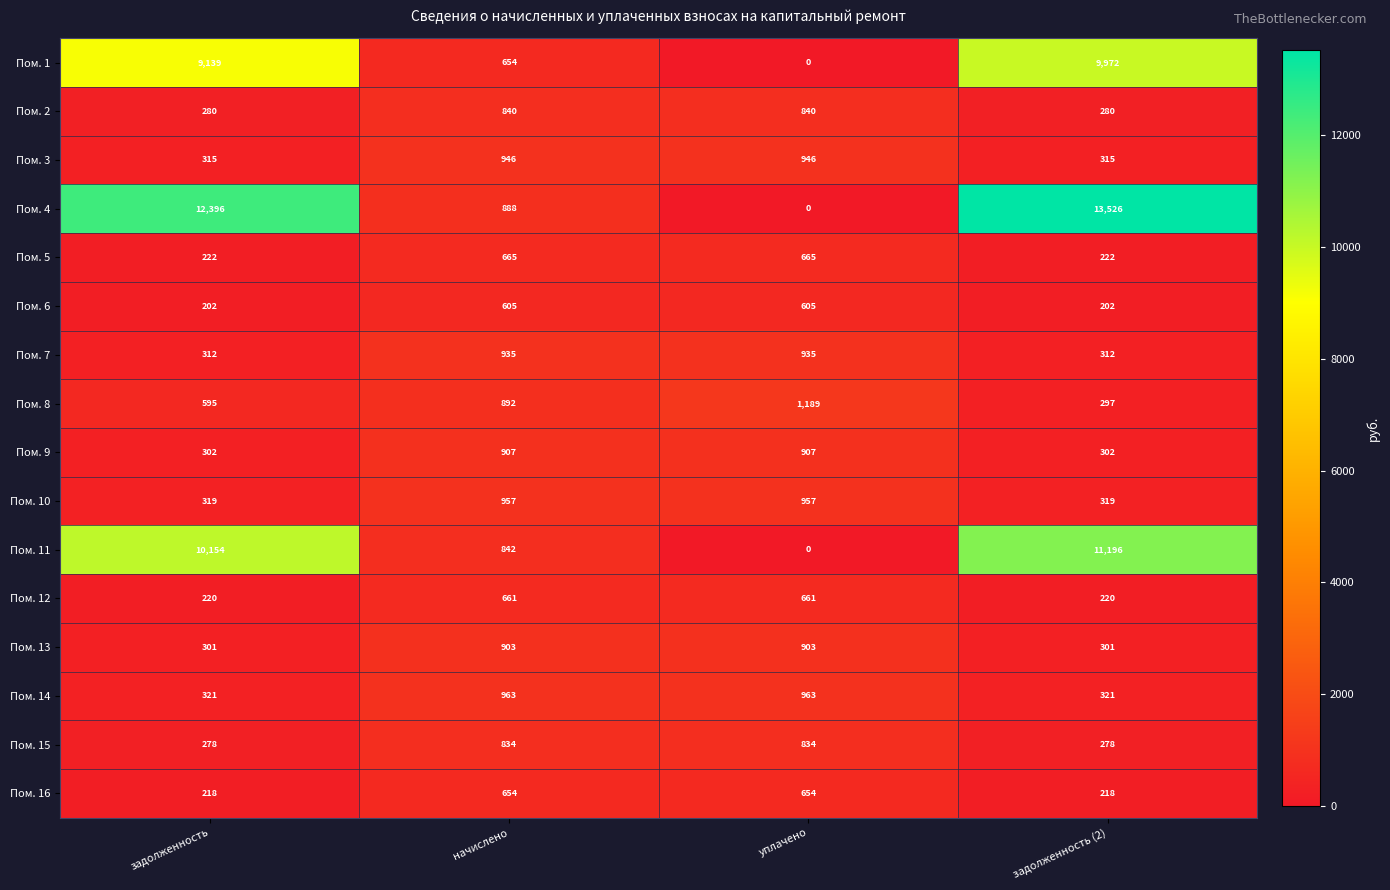

Read the Пом. 12 value at начислено, to the nearest 5.

660